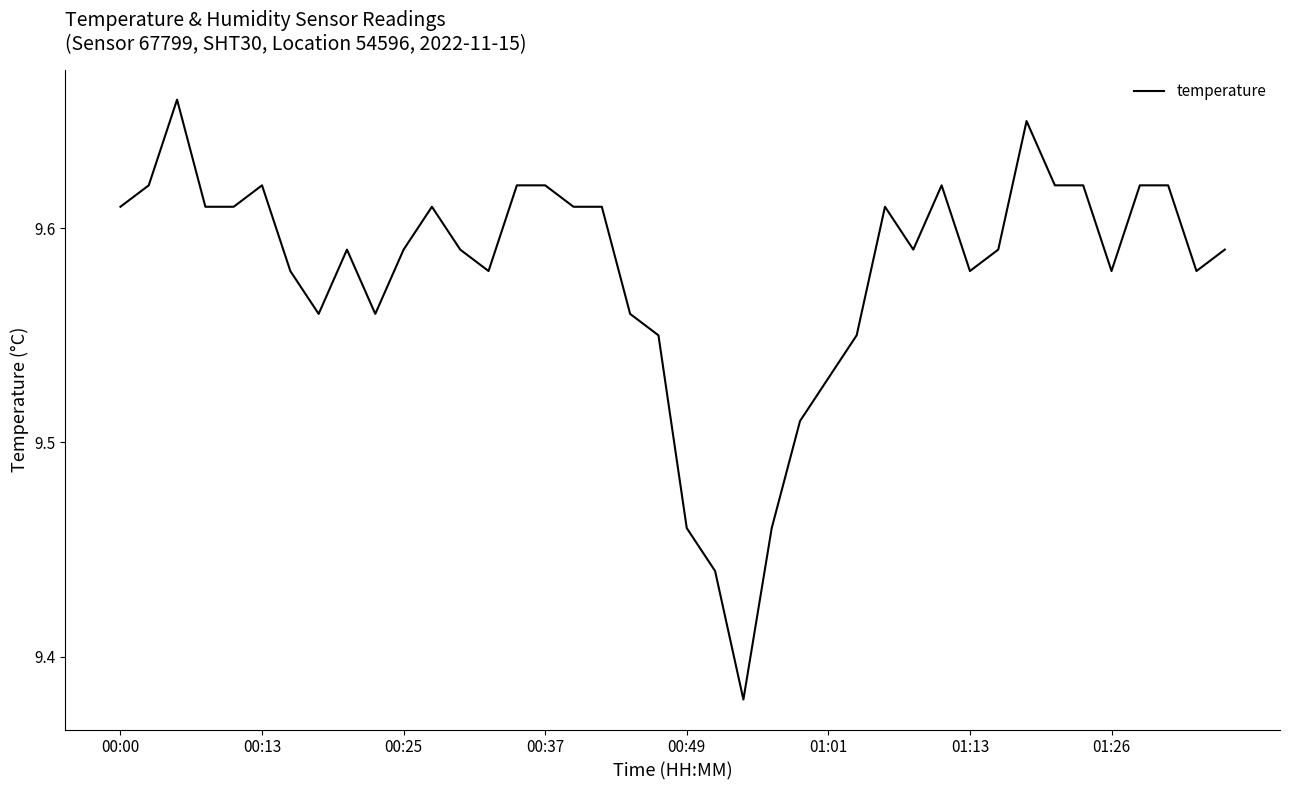

What is the difference between the maximum and minimum values?

0.3